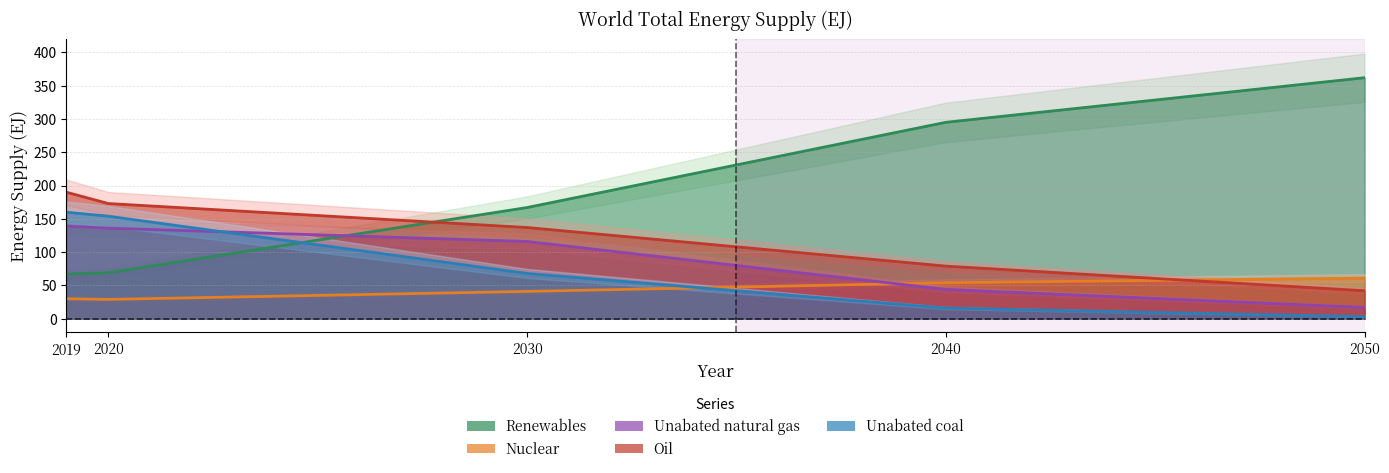

What is the difference between the maximum and second lowest values in the Oil series?

111